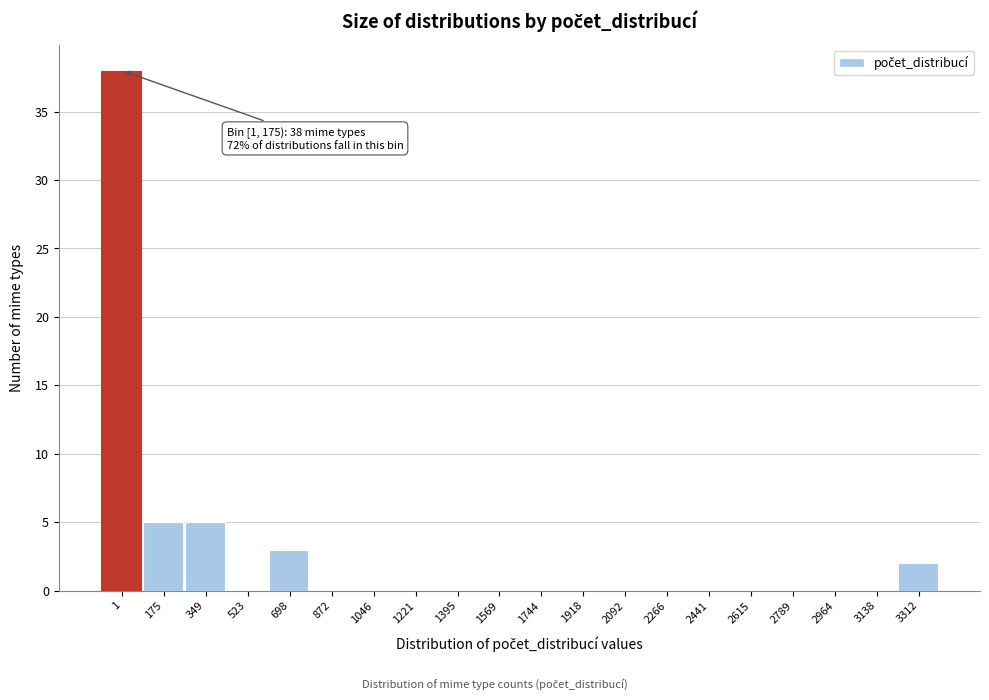

Reading left to right, list all the values displayed in this chart.

1=38	175=5	349=5	523=0	698=3	872=0	1046=0	1221=0	1395=0	1569=0	1744=0	1918=0	2092=0	2266=0	2441=0	2615=0	2789=0	2964=0	3138=0	3312=2